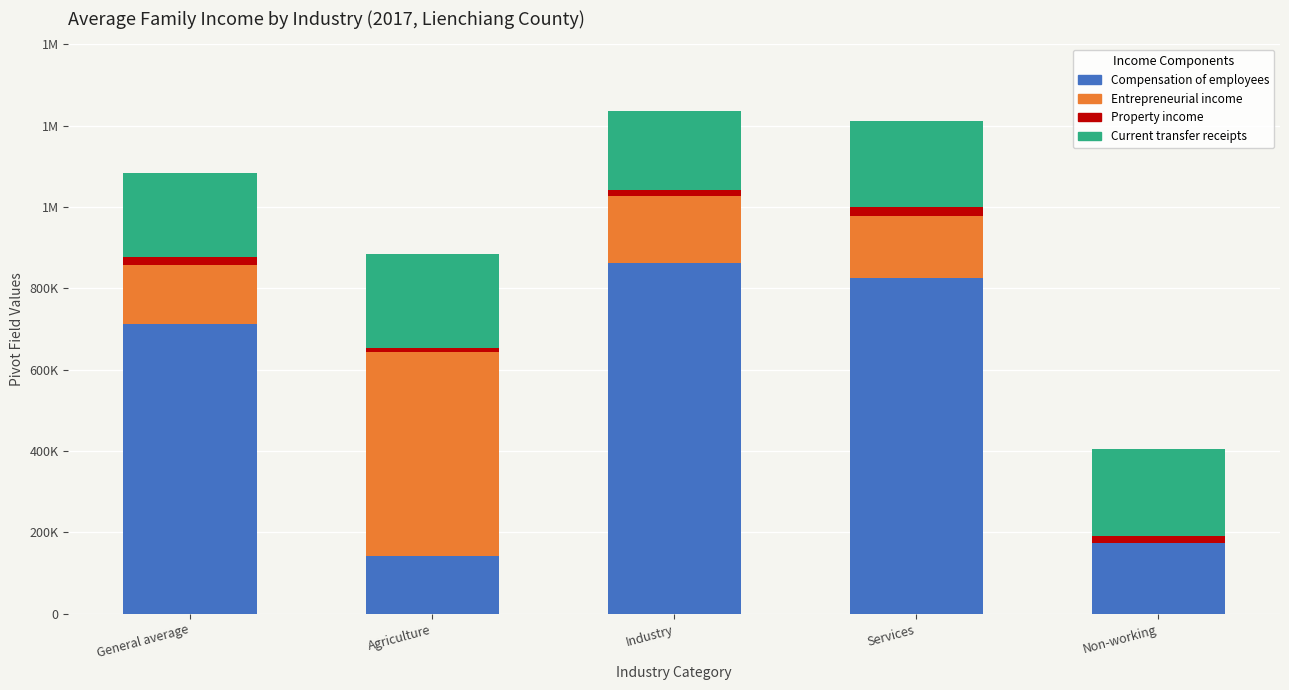

Are the bars horizontal?

No